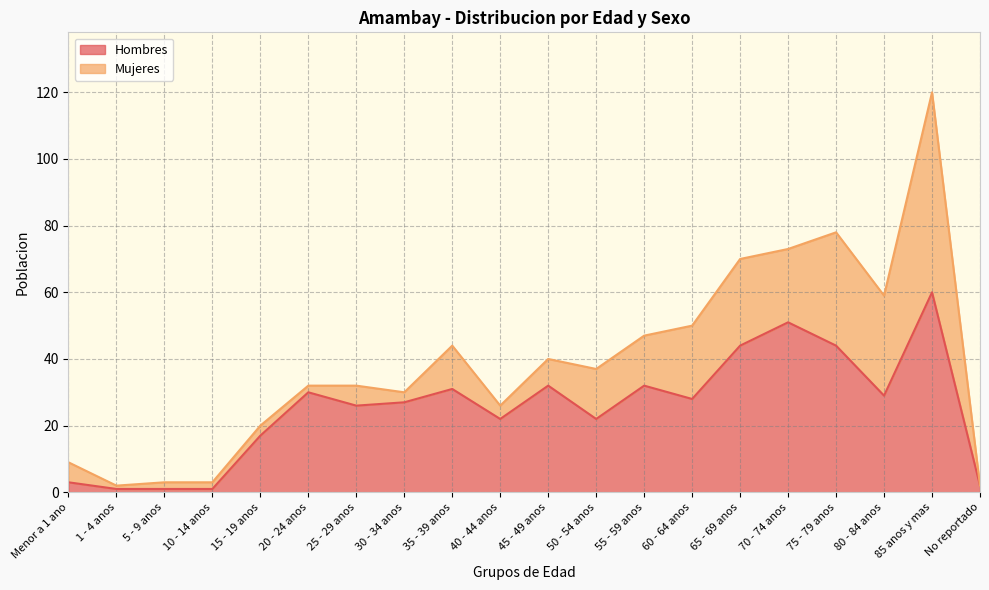

At which category is the sum across all series the highest?

85 anos y mas